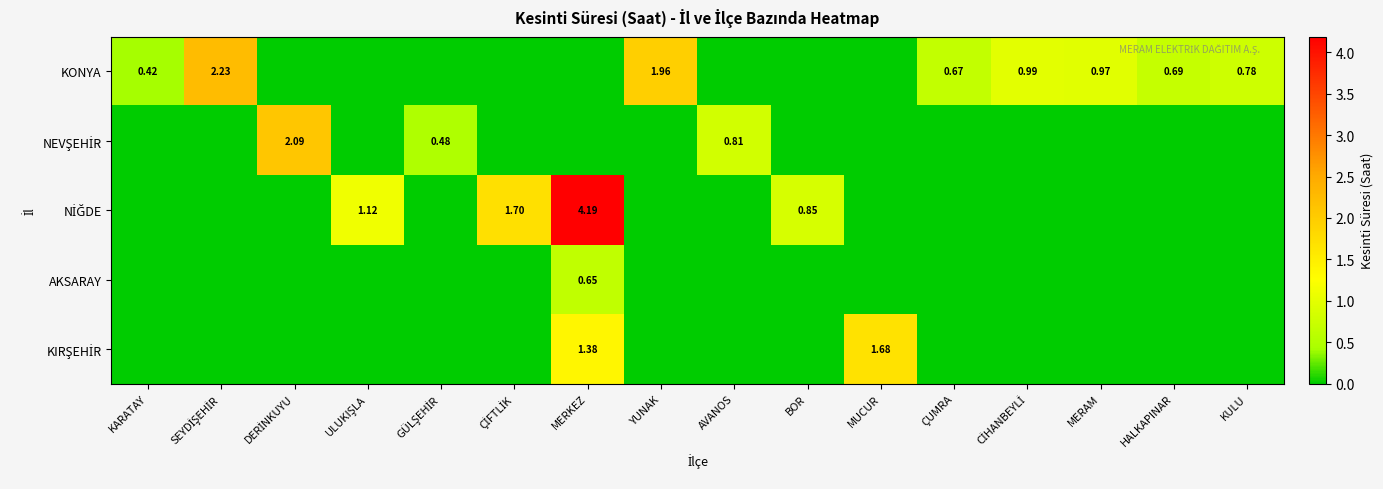

Where is NEVŞEHİR nearest to the value 1?

AVANOS